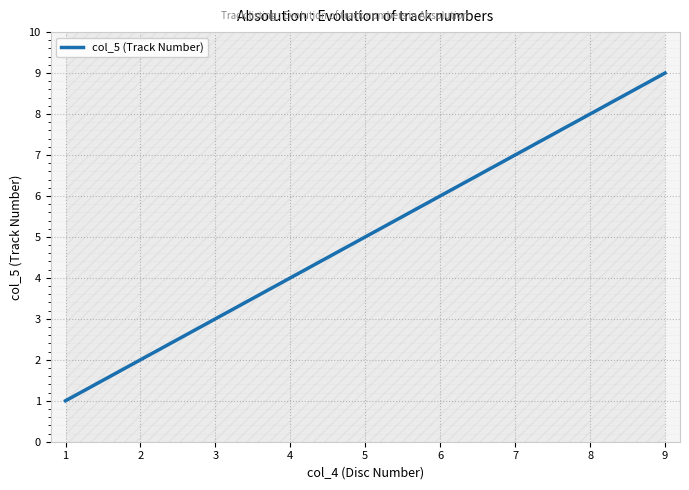

At which label does the data first exceed 5?

6